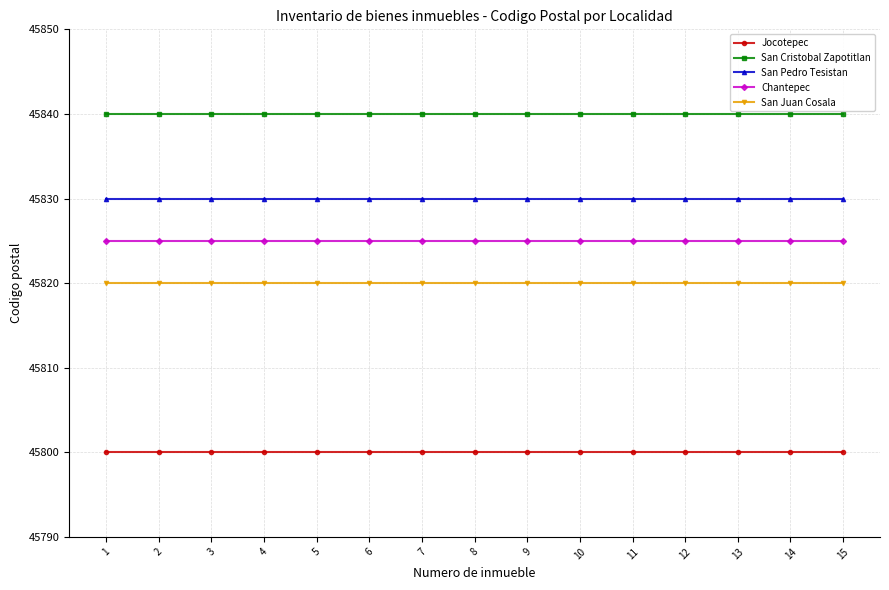

True or false: San Pedro Tesistan and Jocotepec intersect in this chart.

False